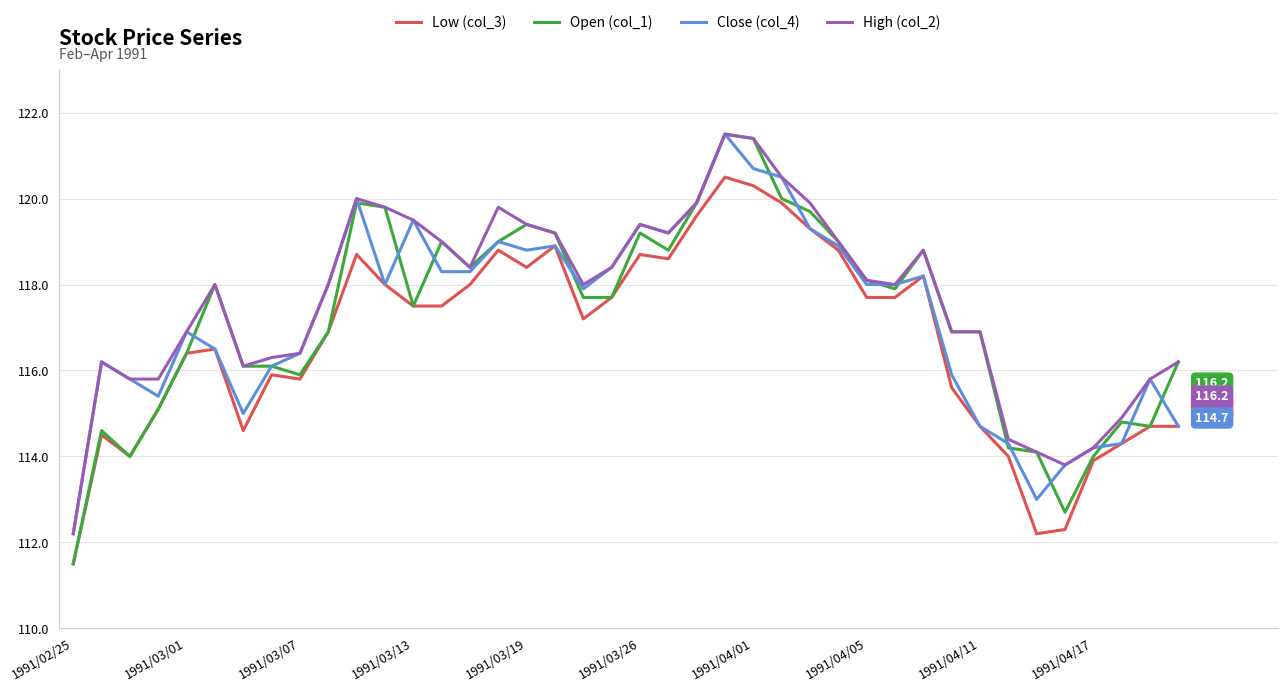

Reading left to right, transcribe all the data shown in this chart.

Low (col_3): 111.5	114.5	114.0	115.1	116.4	116.5	114.6	115.9	115.8	116.9	118.7	118.0	117.5	117.5	118.0	118.8	118.4	118.9	117.2	117.7	118.7	118.6	119.6	120.5	120.3	119.9	119.3	118.8	117.7	117.7	118.2	115.6	114.7	114.0	112.2	112.3	113.9	114.3	114.7	114.7
Open (col_1): 111.5	114.6	114.0	115.1	116.4	118.0	116.1	116.1	115.9	116.9	119.9	119.8	117.5	119.0	118.4	119.0	119.4	119.2	117.7	117.7	119.2	118.8	119.9	121.5	121.4	120.0	119.7	119.0	118.1	117.9	118.8	116.9	116.9	114.2	114.1	112.7	114.0	114.8	114.7	116.2
Close (col_4): 112.2	116.2	115.8	115.4	116.9	116.5	115.0	116.1	116.4	118.0	120.0	118.0	119.5	118.3	118.3	119.0	118.8	118.9	117.9	118.4	119.4	119.2	119.9	121.5	120.7	120.5	119.3	118.9	118.0	118.0	118.2	115.9	114.7	114.3	113.0	113.8	114.2	114.3	115.8	114.7
High (col_2): 112.2	116.2	115.8	115.8	116.9	118.0	116.1	116.3	116.4	118.0	120.0	119.8	119.5	119.0	118.4	119.8	119.4	119.2	118.0	118.4	119.4	119.2	119.9	121.5	121.4	120.5	119.9	119.0	118.1	118.0	118.8	116.9	116.9	114.4	114.1	113.8	114.2	114.9	115.8	116.2